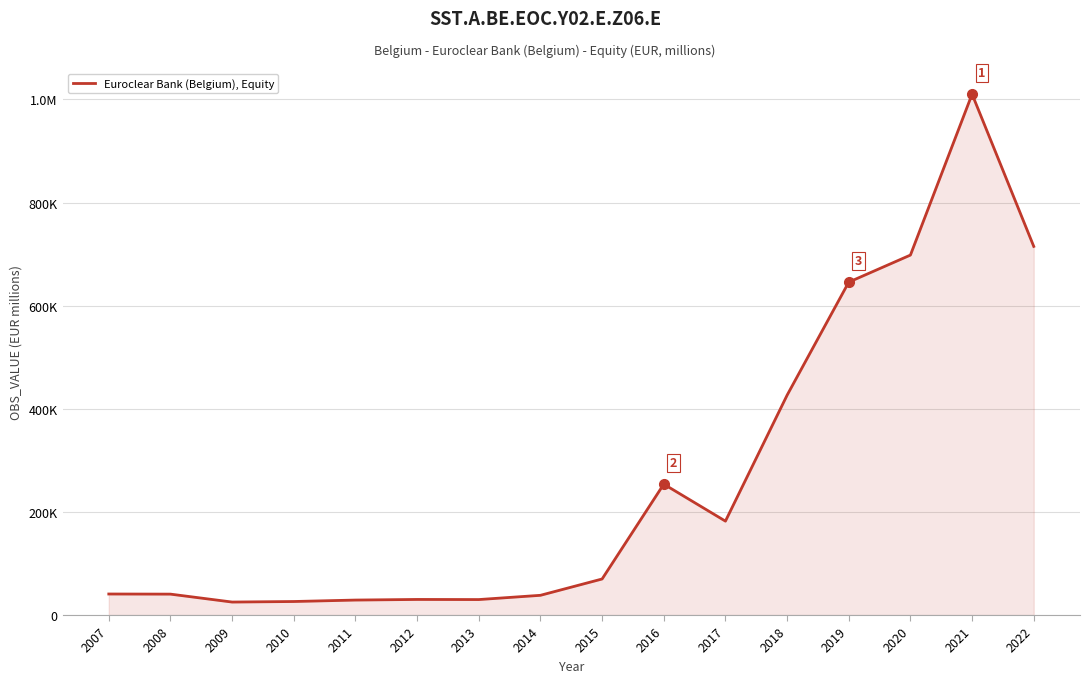

What is the smallest value displayed?

25177